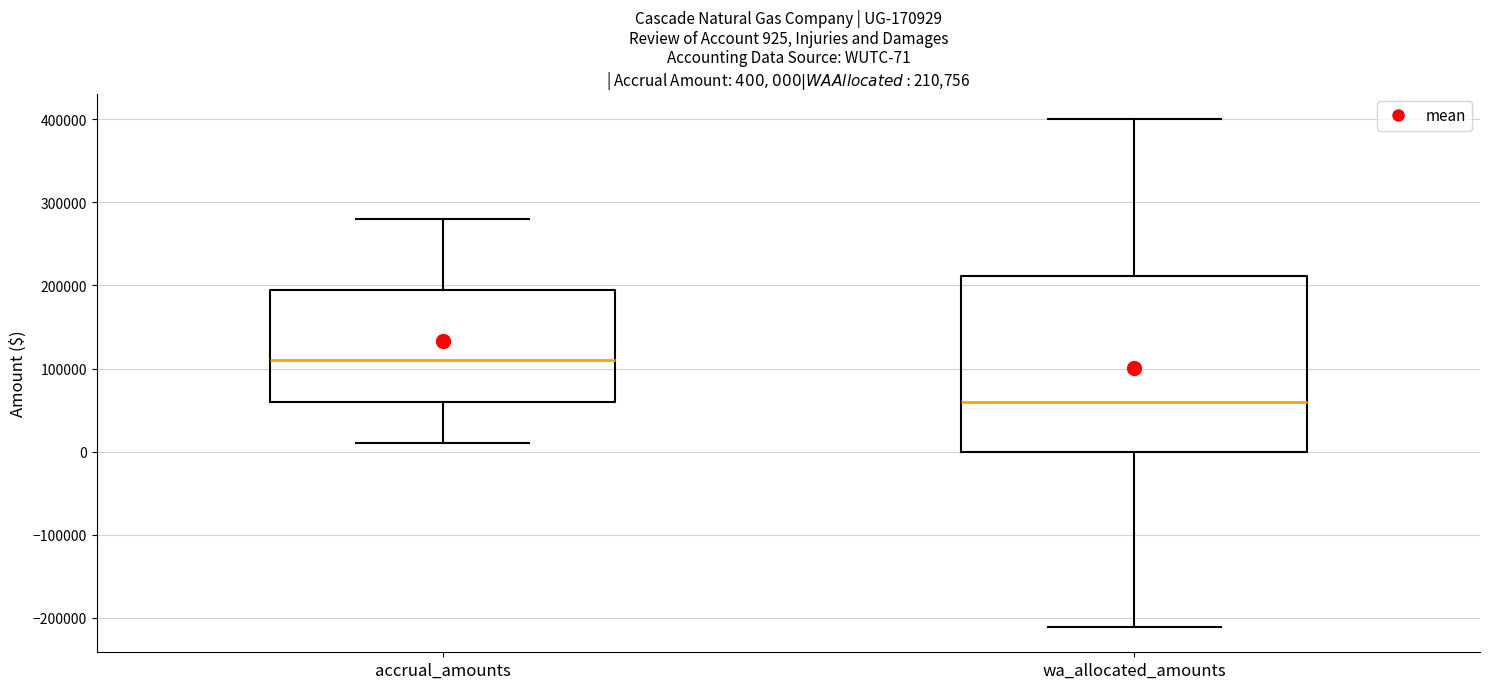

Which box is the tallest, from its lower edge to its upper edge?

wa_allocated_amounts